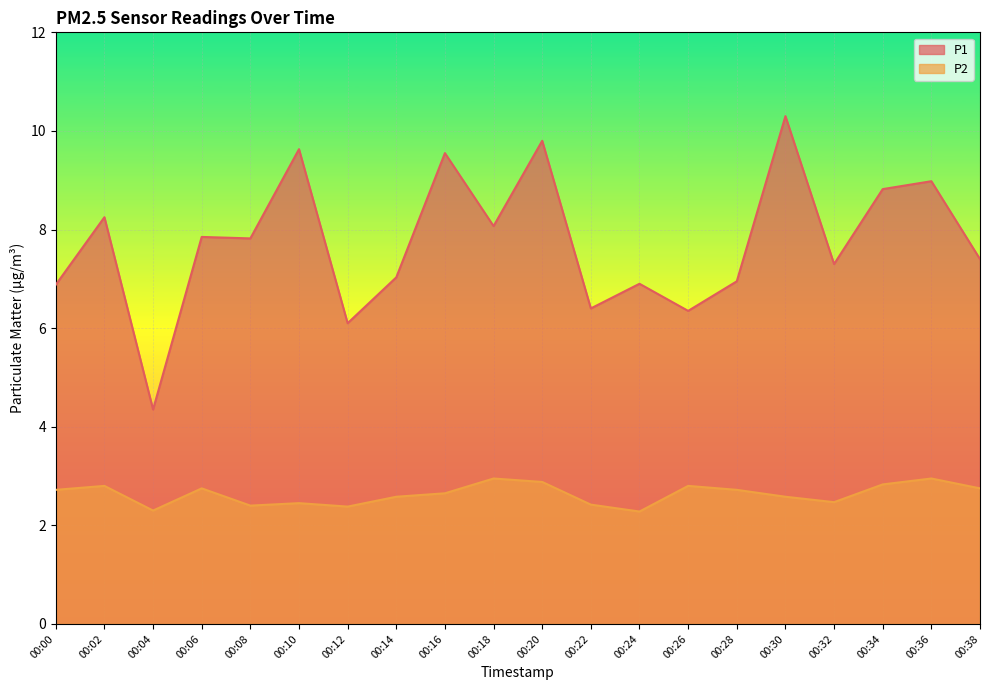

What is the maximum value for P1?

10.3